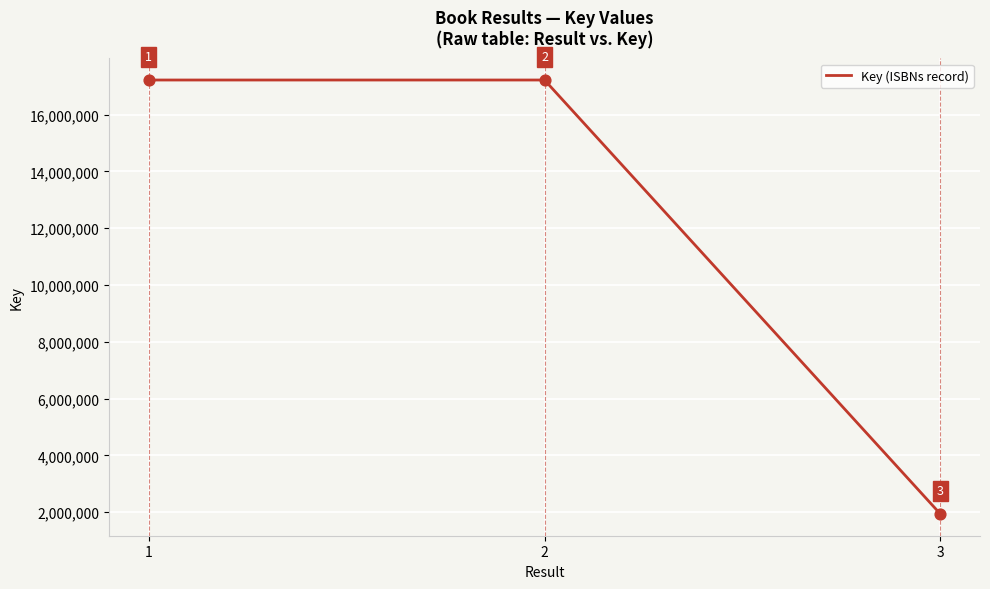

Which has a higher value, 2 or 1?

1